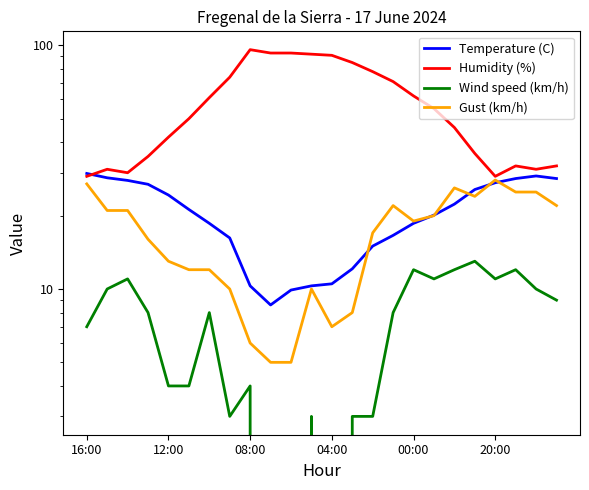

True or false: Humidity (%) has more than 0 points higher than both neighbors.

True